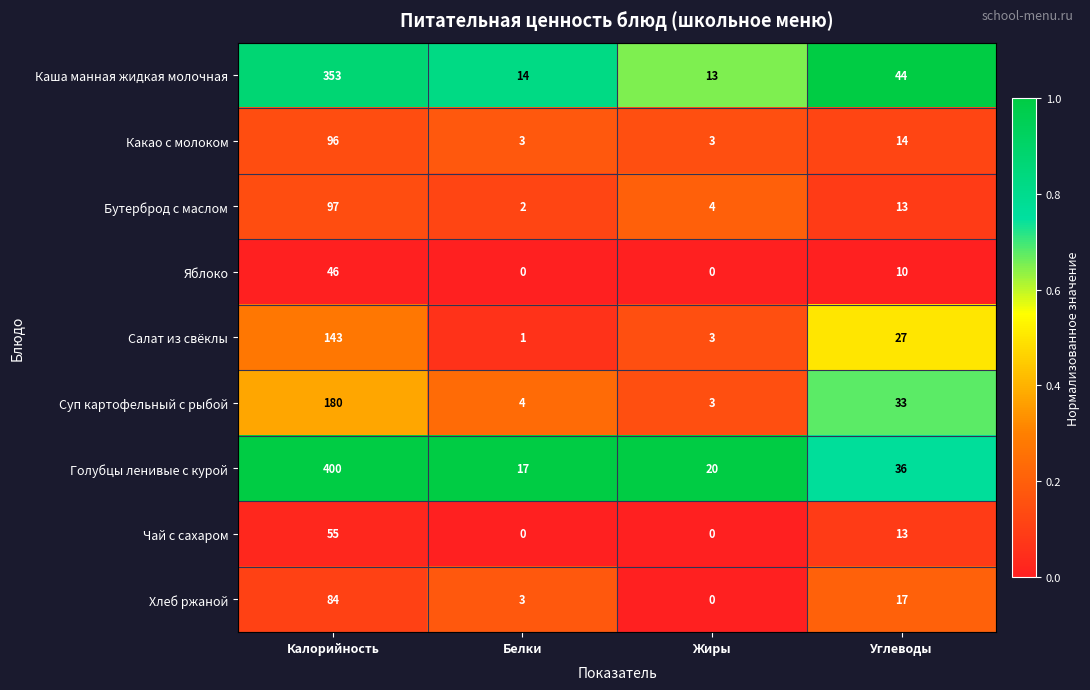

What is the difference between the Яблоко values at Калорийность and Углеводы?

36